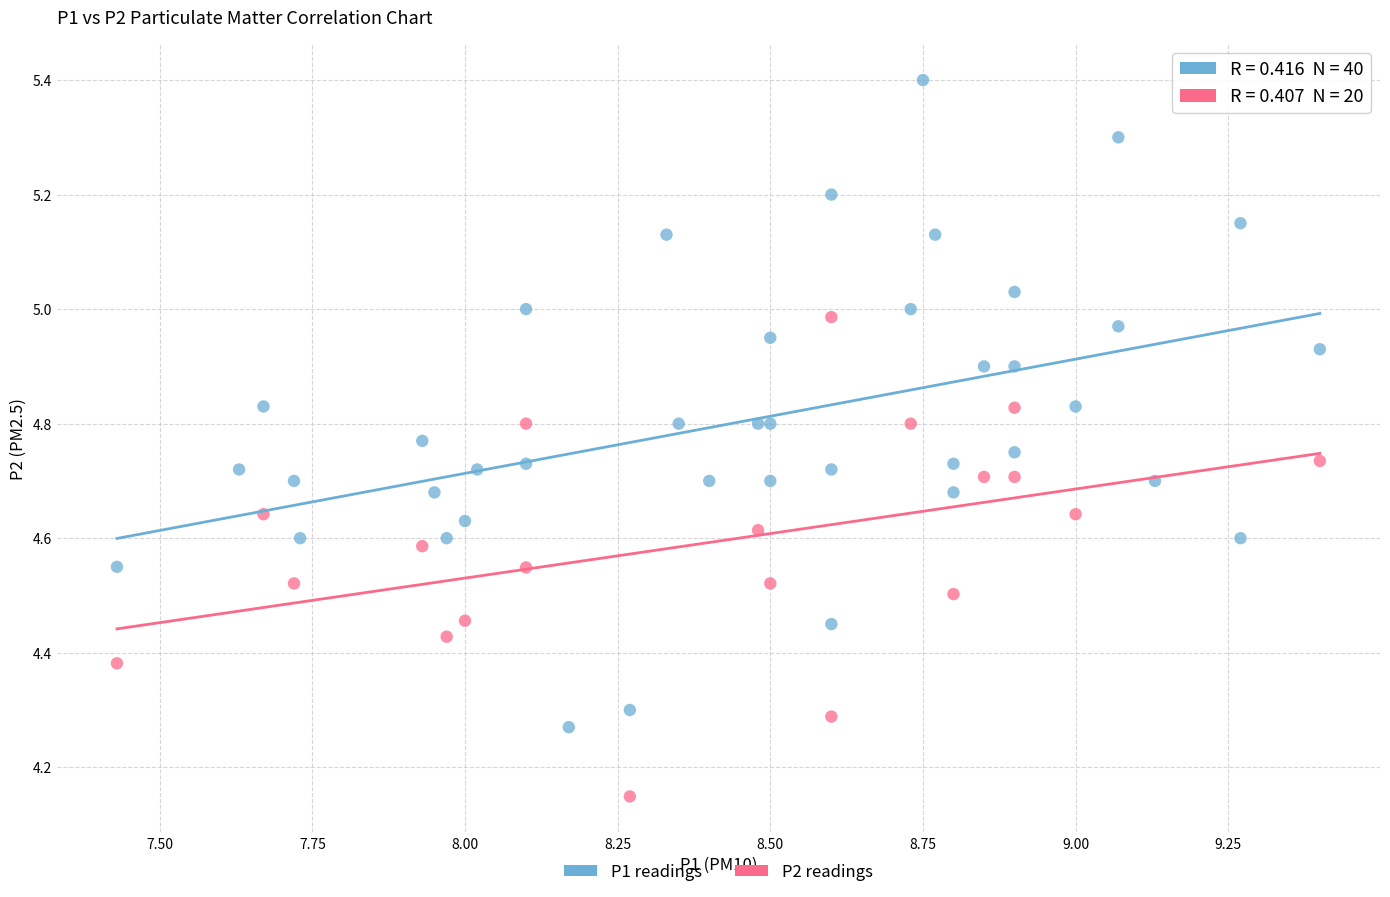

Which series contains the lowest Y value?

P2 readings